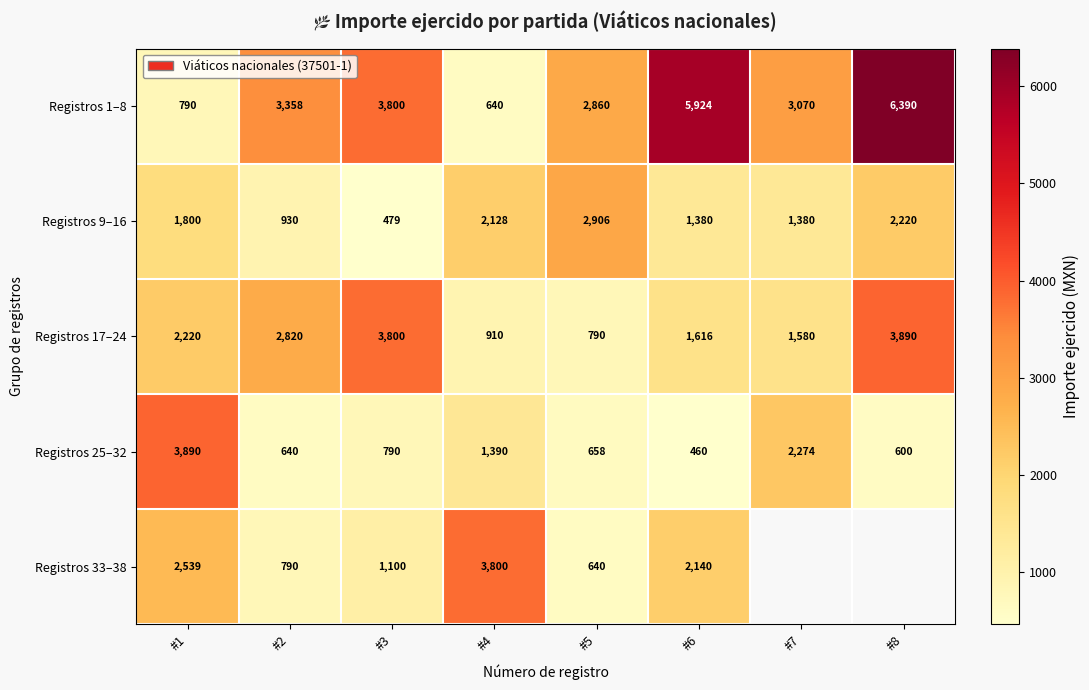

Between #5 and #3, which is larger?

#3